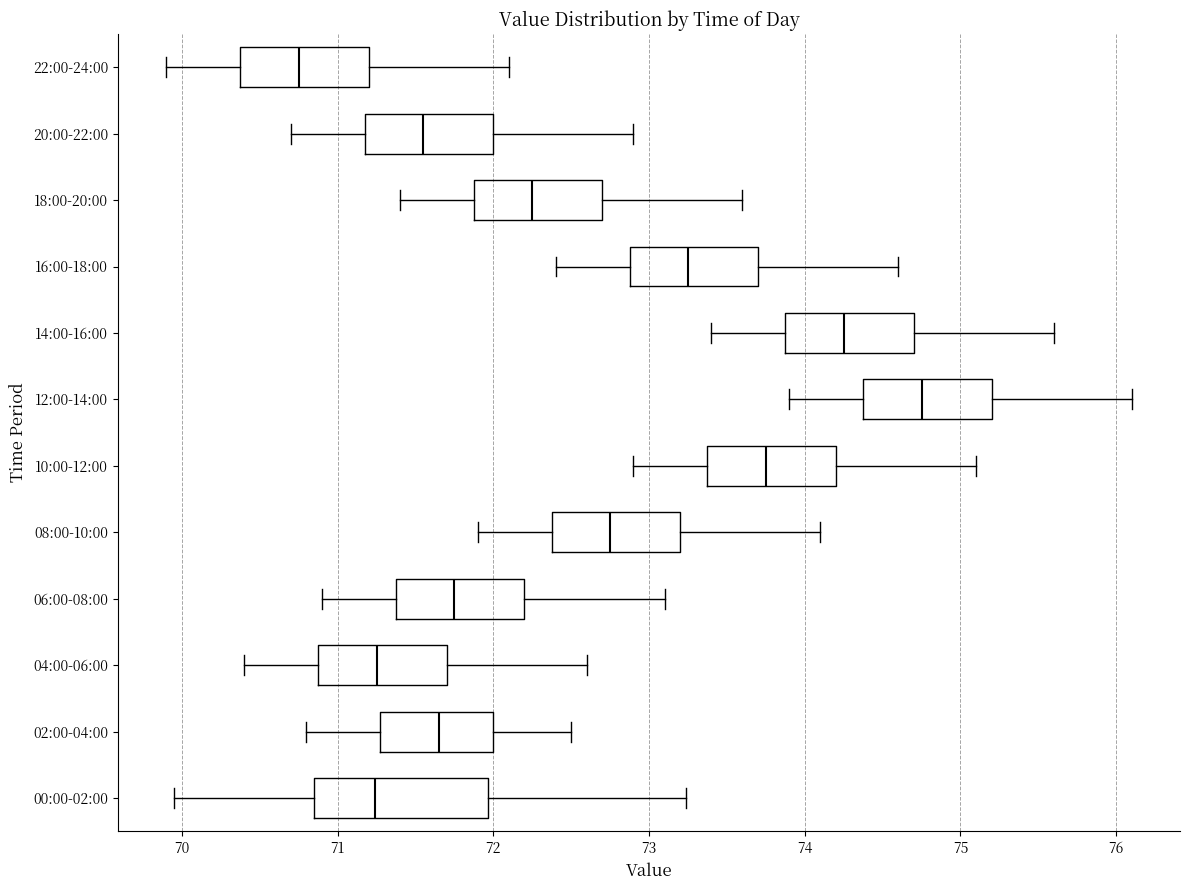

Where does the left whisker of the box for 22:00-24:00 end on the x-axis? The values are not printed on the chart, so give them approximately, as read against the axis.

69.9